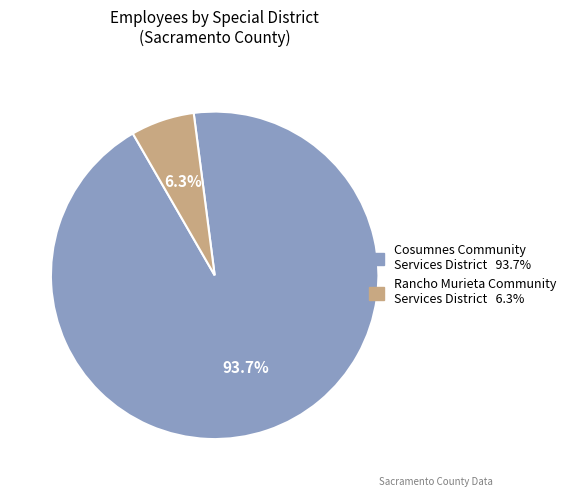

Which has a higher value, Rancho Murieta Community Services District or Cosumnes Community Services District?

Cosumnes Community Services District